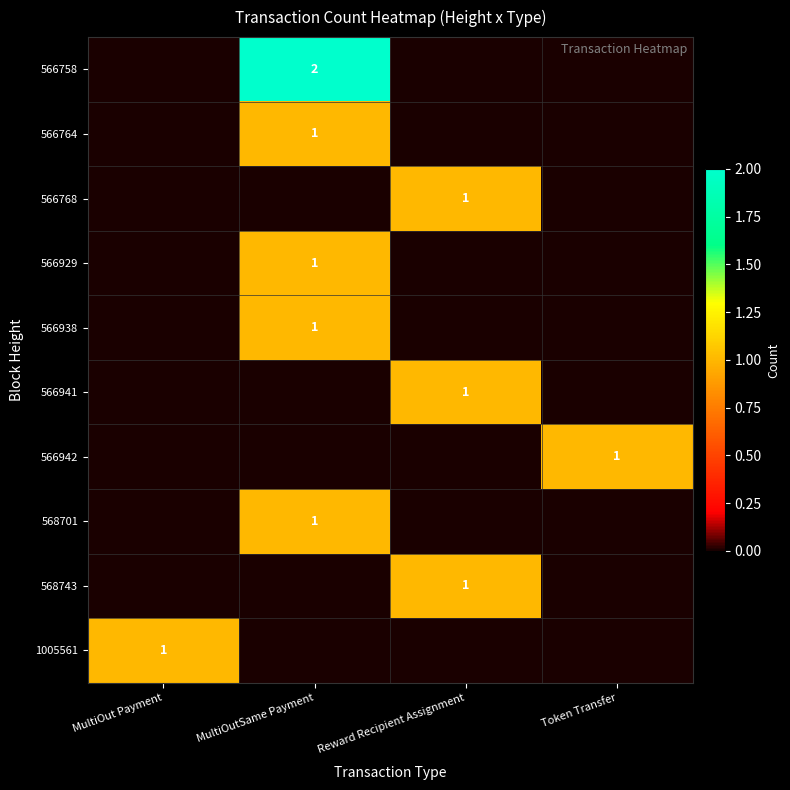

Is it true that 1005561 equals 0 at MultiOut Payment?

False